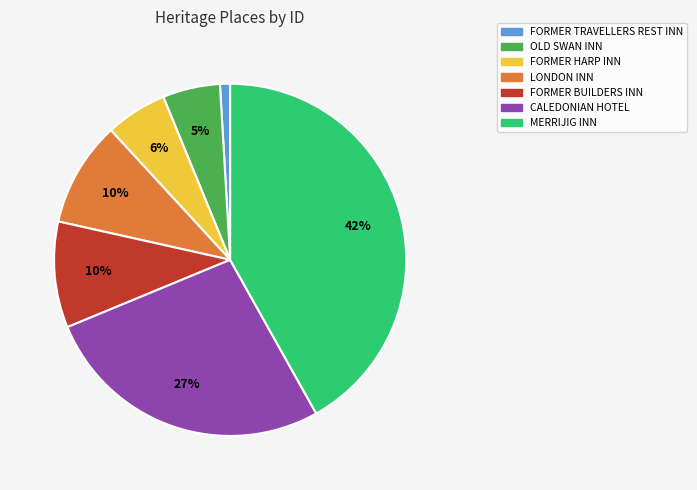

Does LONDON INN represent more than half of the total?

No